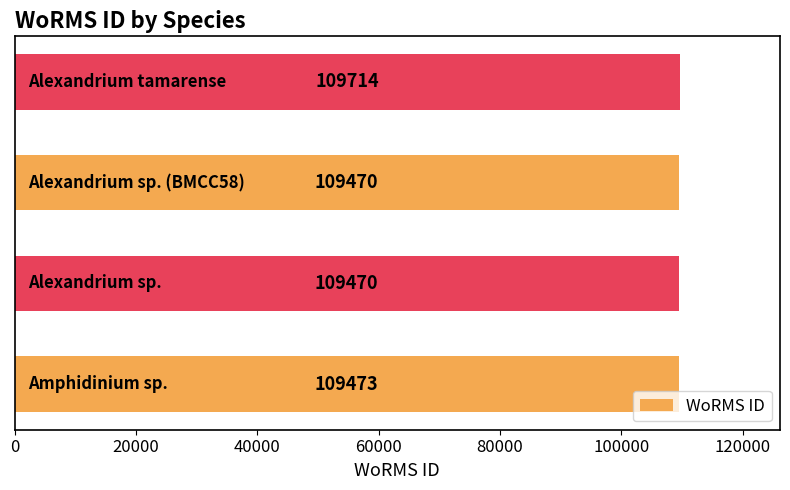

What is the difference between the maximum and second lowest values?

244